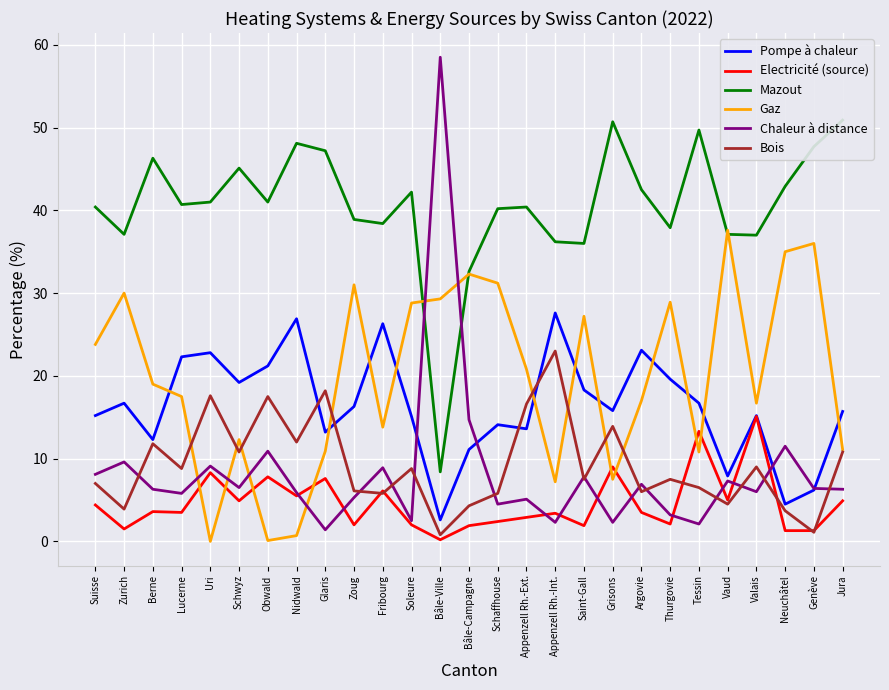

Reading left to right, list all the values displayed in this chart.

Pompe à chaleur: Suisse=15.2	Zurich=16.7	Berne=12.3	Lucerne=22.3	Uri=22.8	Schwyz=19.2	Obwald=21.2	Nidwald=26.9	Glaris=13.2	Zoug=16.3	Fribourg=26.3	Soleure=15.1	Bâle-Ville=2.6	Bâle-Campagne=11.1	Schaffhouse=14.1	Appenzell Rh.-Ext.=13.6	Appenzell Rh.-Int.=27.6	Saint-Gall=18.3	Grisons=15.8	Argovie=23.1	Thurgovie=19.6	Tessin=16.7	Vaud=7.9	Valais=15.2	Neuchâtel=4.5	Genève=6.2	Jura=15.7
Electricité (source): Suisse=4.4	Zurich=1.5	Berne=3.6	Lucerne=3.5	Uri=8.3	Schwyz=4.9	Obwald=7.8	Nidwald=5.5	Glaris=7.6	Zoug=2.0	Fribourg=6.1	Soleure=2.0	Bâle-Ville=0.2	Bâle-Campagne=1.9	Schaffhouse=2.4	Appenzell Rh.-Ext.=2.9	Appenzell Rh.-Int.=3.4	Saint-Gall=1.9	Grisons=9.0	Argovie=3.5	Thurgovie=2.1	Tessin=13.3	Vaud=5.0	Valais=15.1	Neuchâtel=1.3	Genève=1.3	Jura=4.9
Mazout: Suisse=40.4	Zurich=37.1	Berne=46.3	Lucerne=40.7	Uri=41.0	Schwyz=45.1	Obwald=41.0	Nidwald=48.1	Glaris=47.2	Zoug=38.9	Fribourg=38.4	Soleure=42.2	Bâle-Ville=8.4	Bâle-Campagne=32.6	Schaffhouse=40.2	Appenzell Rh.-Ext.=40.4	Appenzell Rh.-Int.=36.2	Saint-Gall=36.0	Grisons=50.7	Argovie=42.5	Thurgovie=37.9	Tessin=49.7	Vaud=37.1	Valais=37.0	Neuchâtel=42.9	Genève=47.7	Jura=50.9
Gaz: Suisse=23.8	Zurich=30.0	Berne=19.0	Lucerne=17.5	Uri=0.0	Schwyz=12.3	Obwald=0.1	Nidwald=0.7	Glaris=10.9	Zoug=31.0	Fribourg=13.8	Soleure=28.8	Bâle-Ville=29.3	Bâle-Campagne=32.3	Schaffhouse=31.2	Appenzell Rh.-Ext.=20.8	Appenzell Rh.-Int.=7.2	Saint-Gall=27.2	Grisons=7.5	Argovie=17.0	Thurgovie=28.9	Tessin=10.8	Vaud=37.6	Valais=16.7	Neuchâtel=35.0	Genève=36.0	Jura=11.1
Chaleur à distance: Suisse=8.1	Zurich=9.6	Berne=6.3	Lucerne=5.8	Uri=9.1	Schwyz=6.5	Obwald=10.9	Nidwald=5.9	Glaris=1.4	Zoug=5.3	Fribourg=8.9	Soleure=2.5	Bâle-Ville=58.5	Bâle-Campagne=14.7	Schaffhouse=4.5	Appenzell Rh.-Ext.=5.1	Appenzell Rh.-Int.=2.3	Saint-Gall=7.8	Grisons=2.3	Argovie=6.9	Thurgovie=3.2	Tessin=2.1	Vaud=7.3	Valais=6.0	Neuchâtel=11.5	Genève=6.4	Jura=6.3
Bois: Suisse=7.0	Zurich=3.9	Berne=11.8	Lucerne=8.8	Uri=17.6	Schwyz=10.8	Obwald=17.5	Nidwald=12.0	Glaris=18.2	Zoug=6.1	Fribourg=5.8	Soleure=8.8	Bâle-Ville=0.8	Bâle-Campagne=4.3	Schaffhouse=5.8	Appenzell Rh.-Ext.=16.6	Appenzell Rh.-Int.=23.0	Saint-Gall=7.5	Grisons=13.9	Argovie=6.0	Thurgovie=7.5	Tessin=6.5	Vaud=4.5	Valais=9.0	Neuchâtel=3.7	Genève=1.1	Jura=10.8